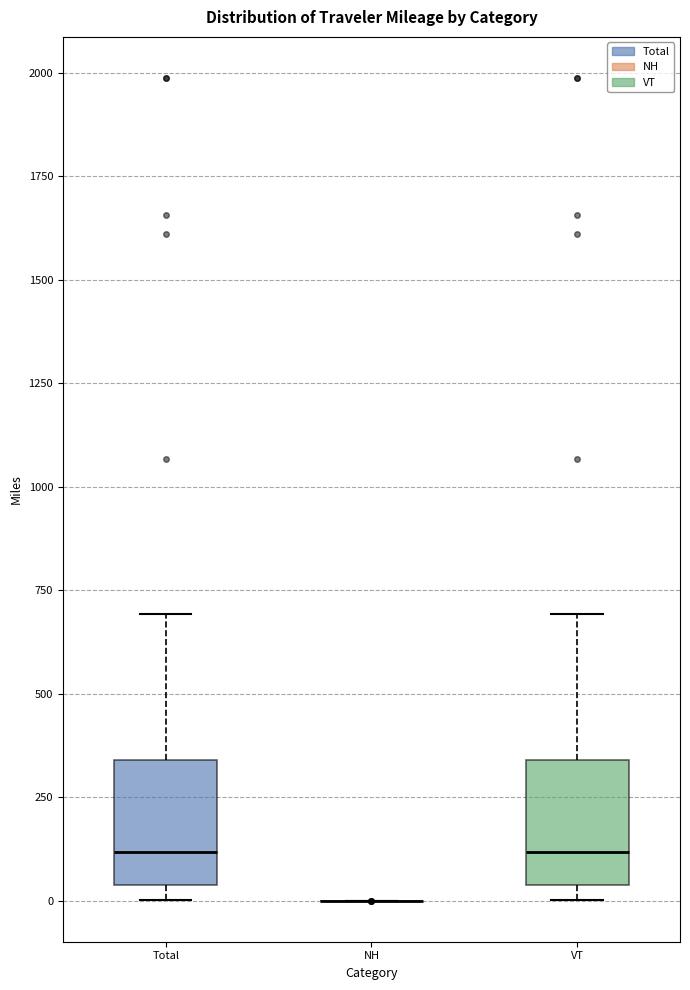

Reading left to right, transcribe this box plot: for each box, give where its median line is, the range the box spans, and where its two whiskers end, as read against the y-axis. The values are not printed on the chart, so give them approximately, as read against the axis.

Total: median 100, box 50 to 350, whiskers 0 to 700
NH: box collapsed to a line at 0, whiskers 0 to 0
VT: median 100, box 50 to 350, whiskers 0 to 700